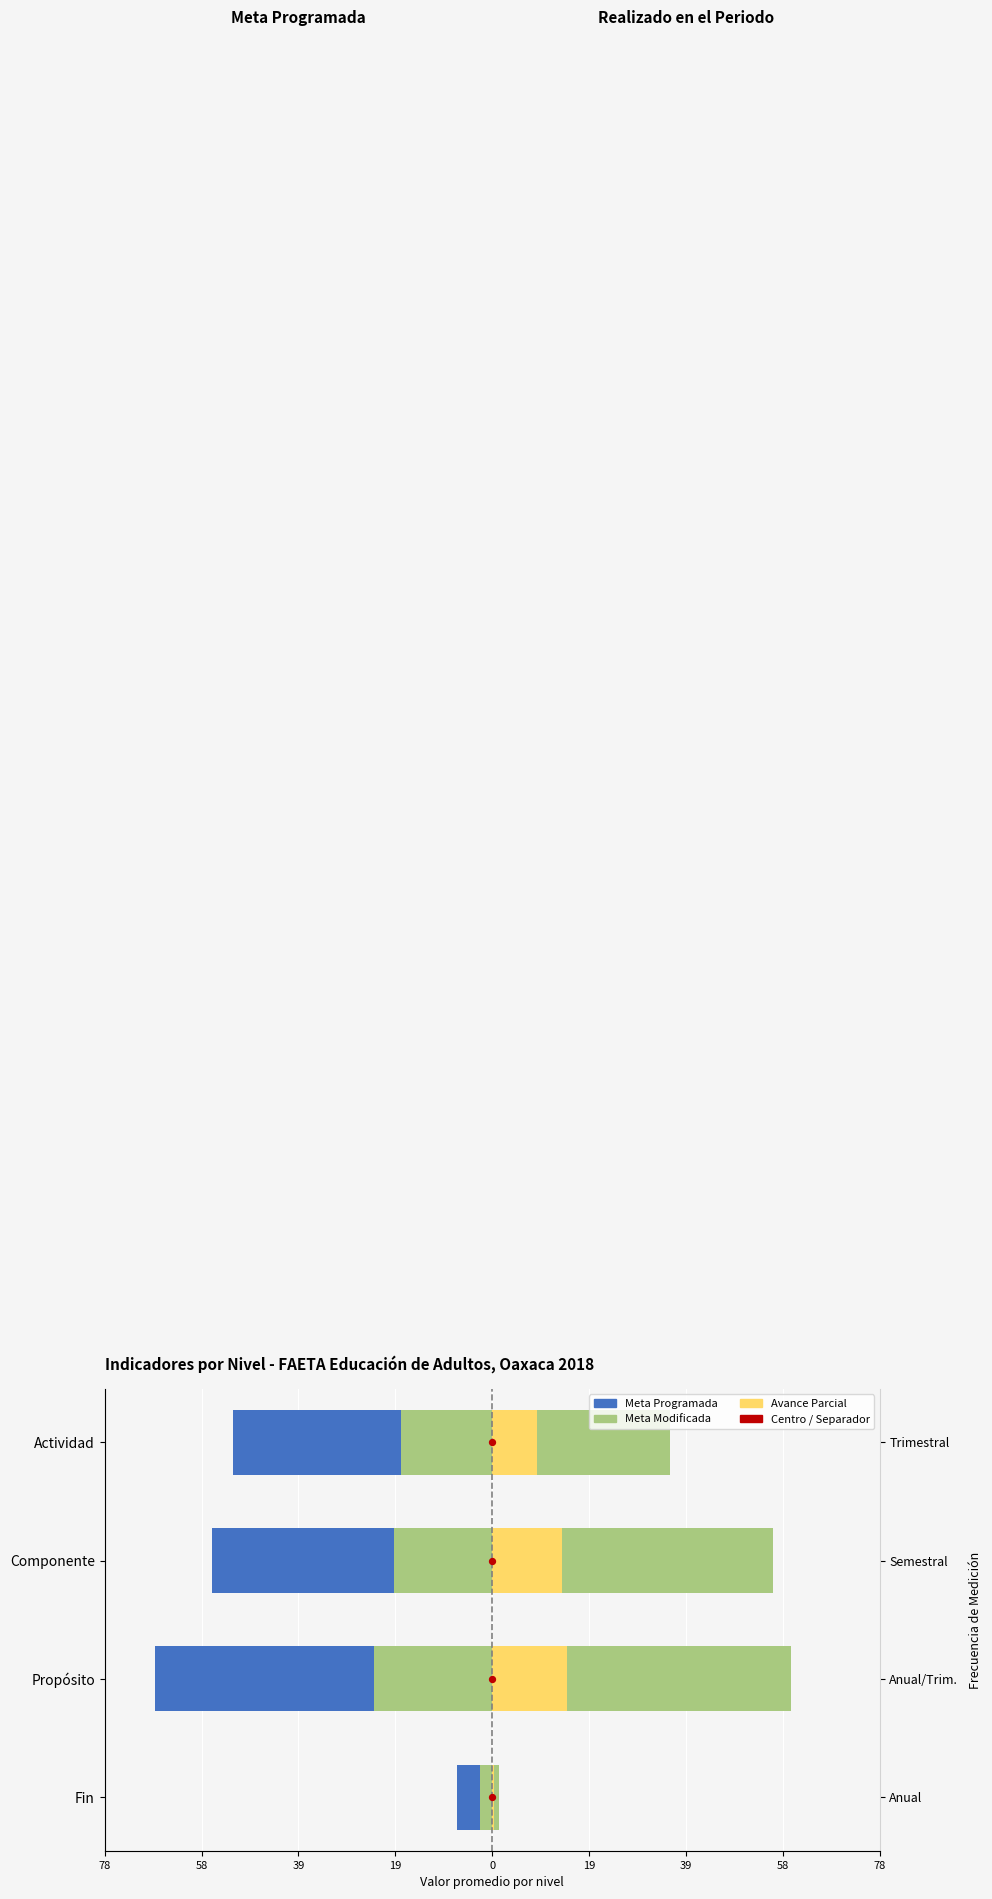

Which series contains the highest Y value?

Realizado en el Periodo